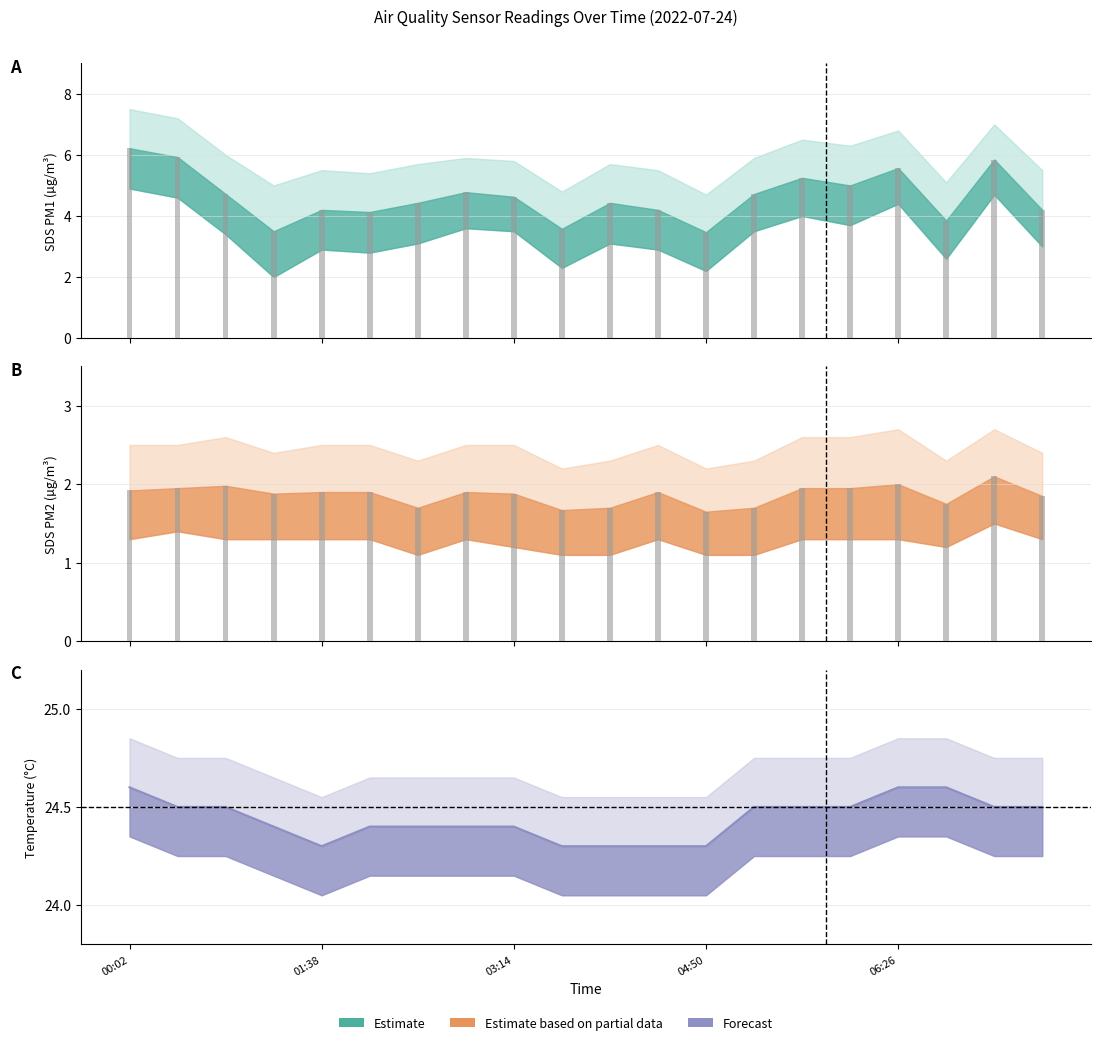

Are the bars grouped side by side (vs. stacked)?

Yes